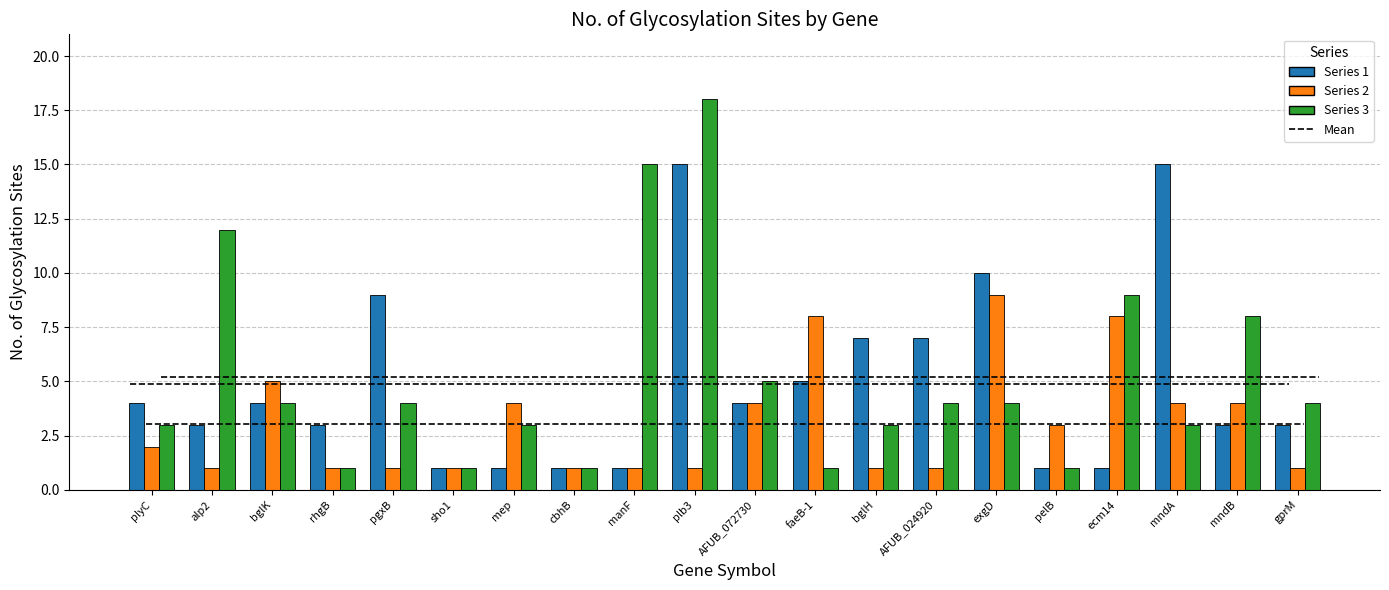

How many values in the Series 2 series are below 2?

10